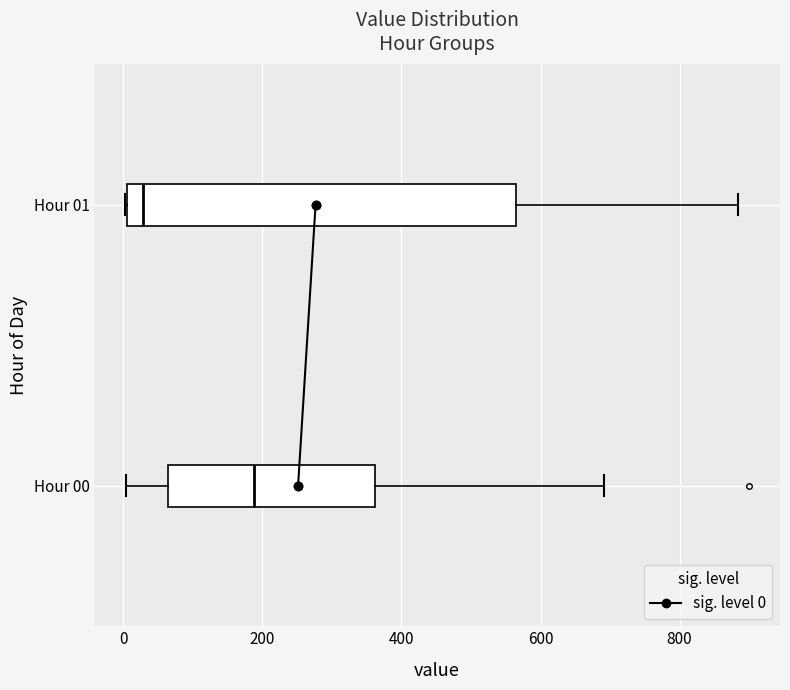

Reading bottom to top, transcribe this box plot: for each box, give where its median line is, the range the box spans, and where its two whiskers end, as read against the x-axis. The values are not printed on the chart, so give them approximately, as read against the axis.

Hour 00: median 180, box 60 to 360, whiskers 0 to 700
Hour 01: median 20, box 0 to 560, whiskers 0 to 880